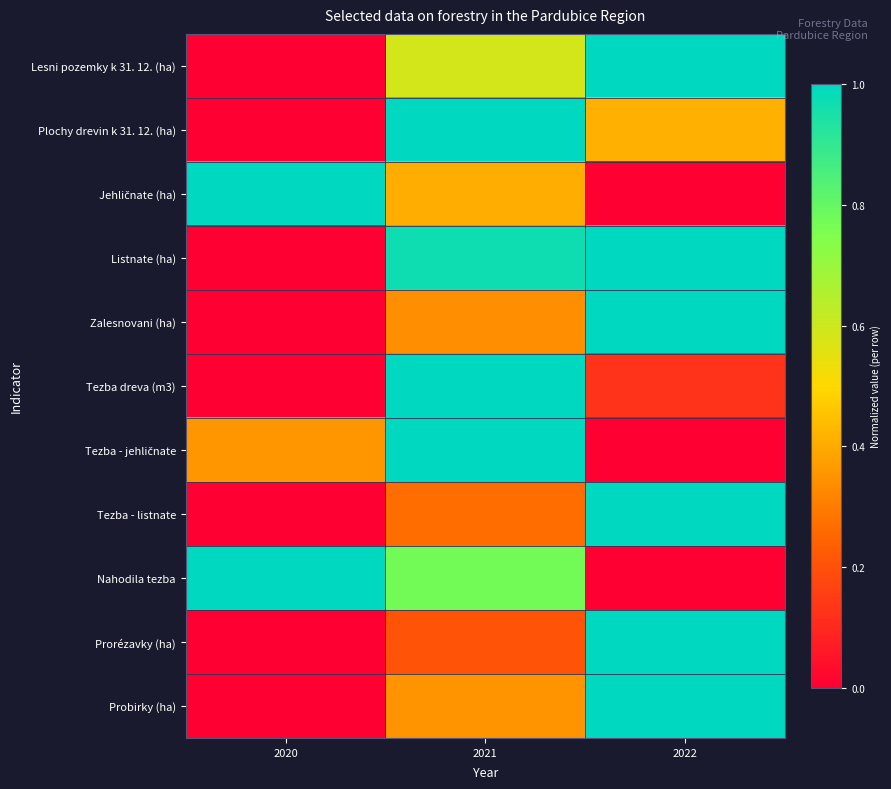

Which series has the largest total across all categories?

Listnate (ha)